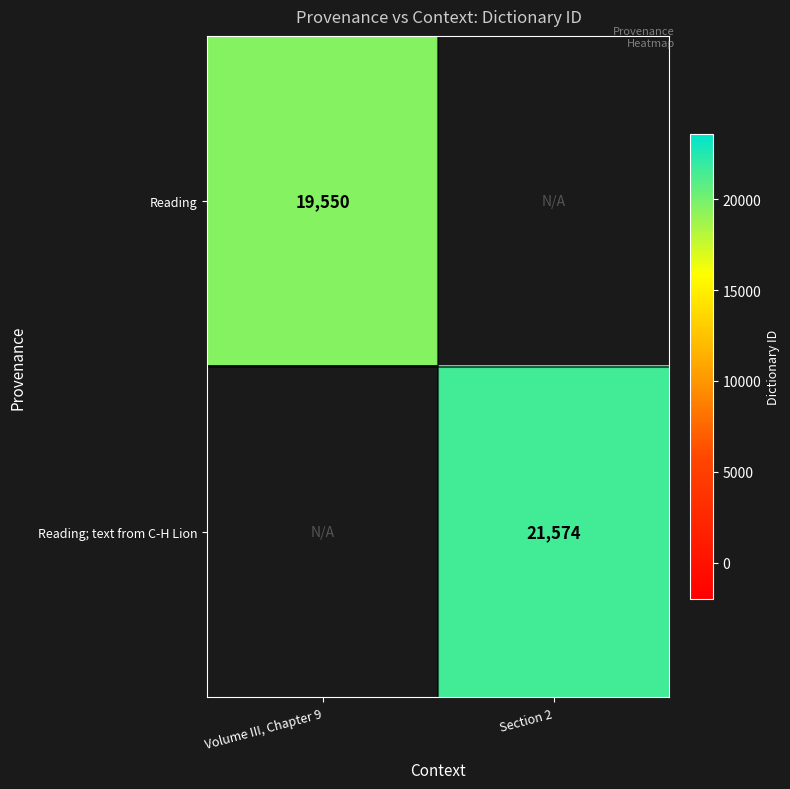

At how many categories does at least one series exceed 20868?

1